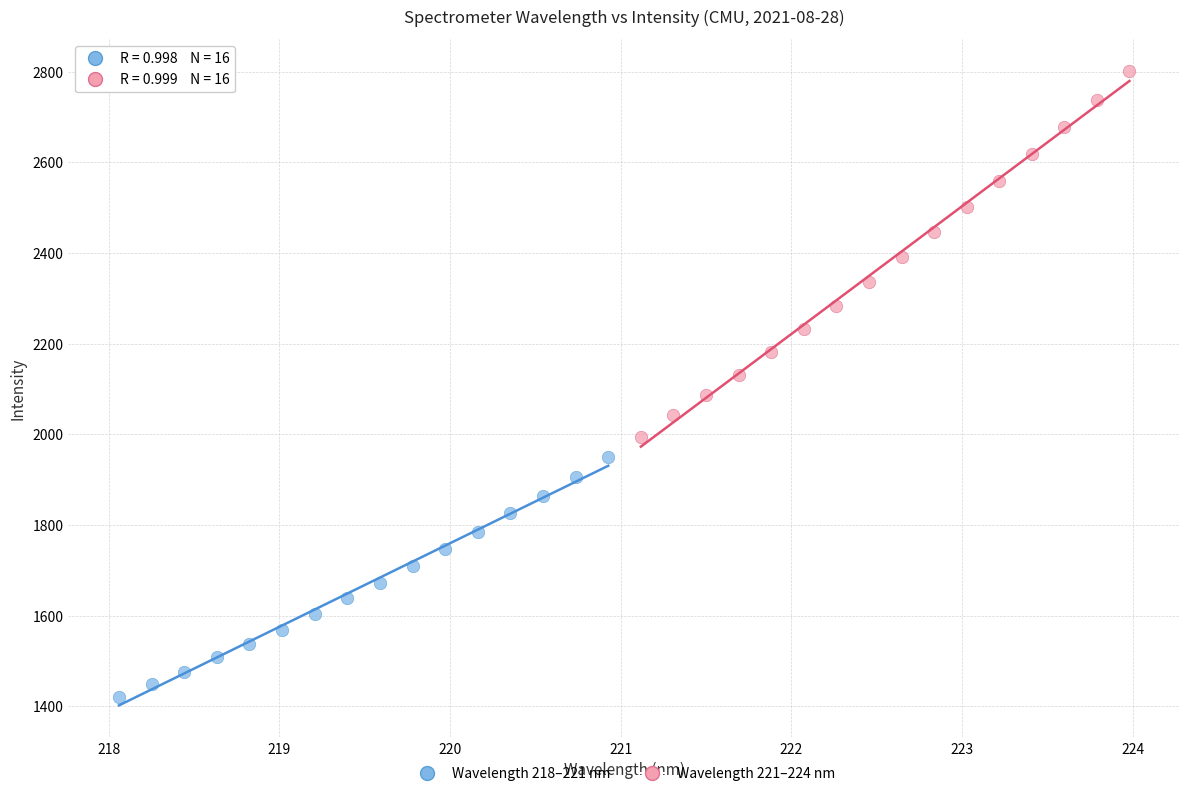

Which series reaches the maximum Y coordinate?

Wavelength 221–224 nm